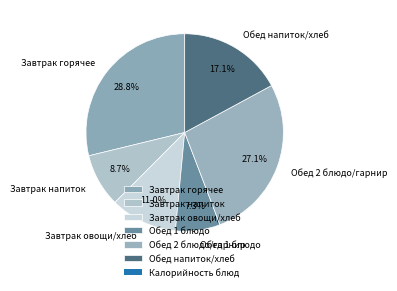

What is the ratio of the value at Завтрак горячее to the value at Завтрак овощи/хлеб?

2.6